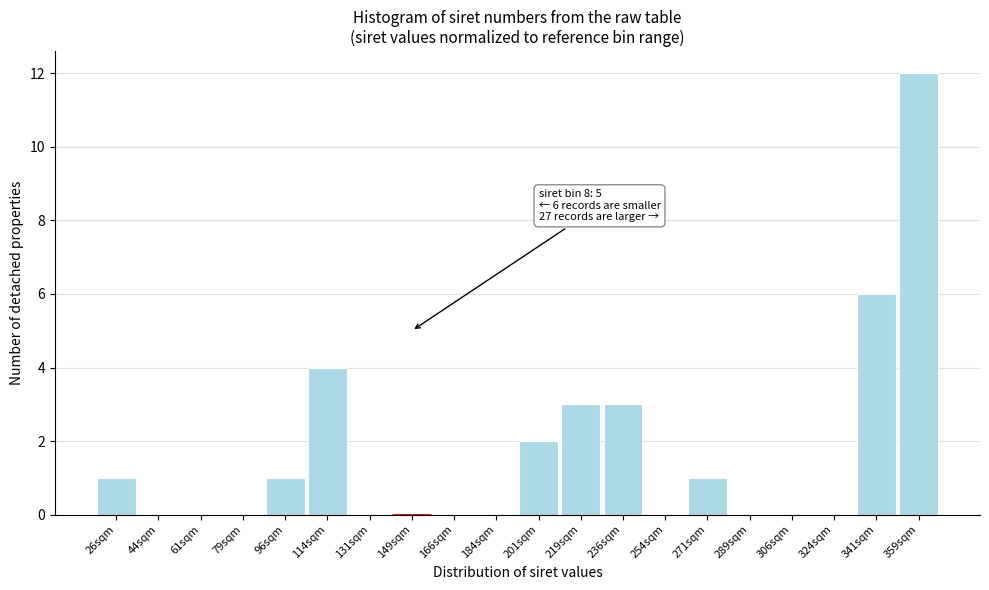

Reading left to right, extract all data points from this chart.

26sqm=1	44sqm=0	61sqm=0	79sqm=0	96sqm=1	114sqm=4	131sqm=0	149sqm=0	166sqm=0	184sqm=0	201sqm=2	219sqm=3	236sqm=3	254sqm=0	271sqm=1	289sqm=0	306sqm=0	324sqm=0	341sqm=6	359sqm=12